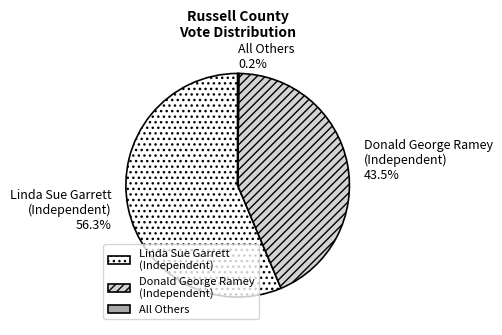

How much of the chart is everything except Donald George Ramey (Independent)?

56.5%